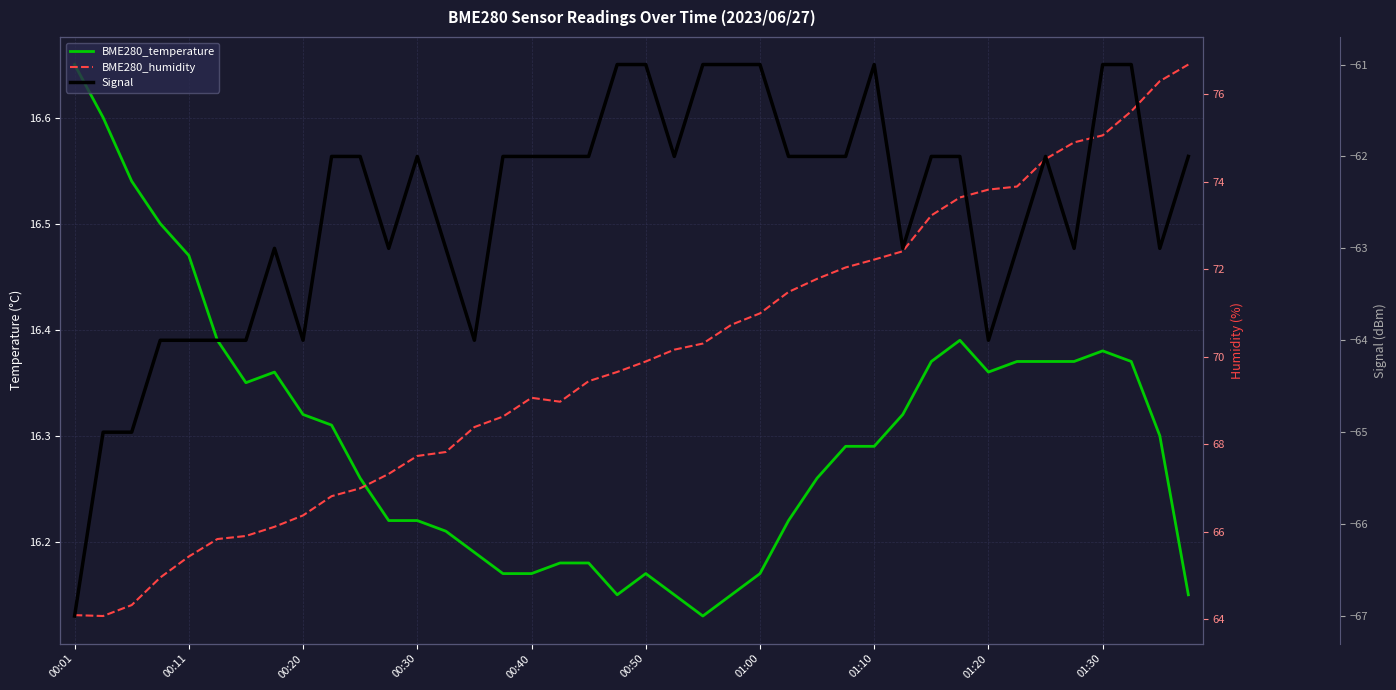

Is it true that Signal equals -43.9 at 13?

False